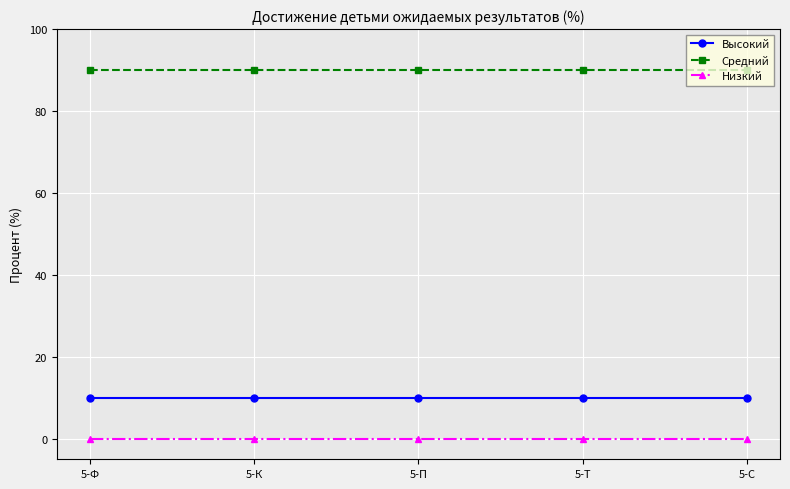

What is the spread (max minus min) of values at 5-Ф?

90